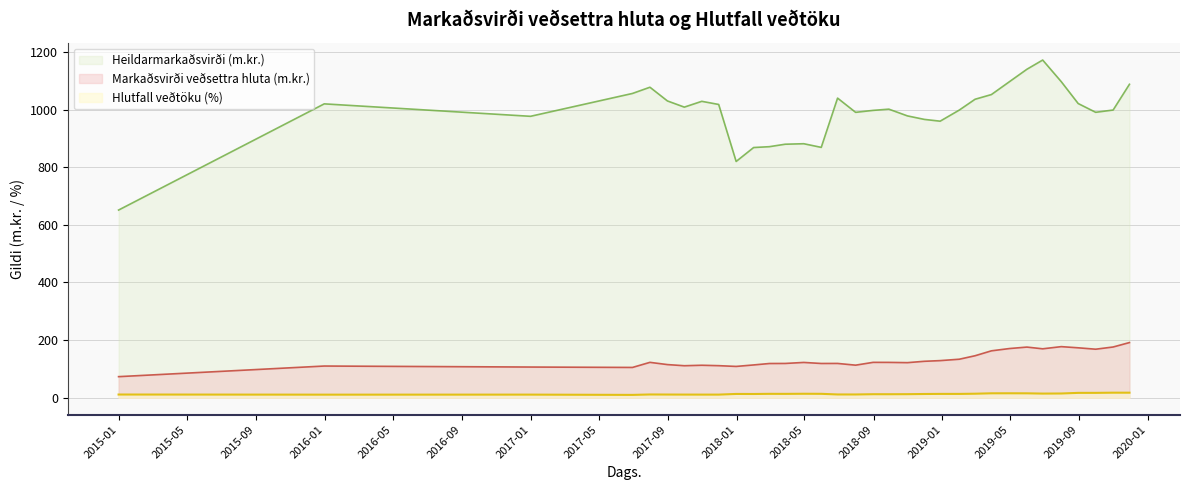

Rank the categories by Markaðsvirði veðsettra hluta value from highest to lowest.

2019-11-29, 2019-07-31, 2019-10-31, 2019-05-31, 2019-08-30, 2019-04-30, 2019-06-28, 2019-09-30, 2019-03-29, 2019-02-28, 2019-01-31, 2018-12-28, 2018-11-30, 2018-08-31, 2017-07-31, 2018-09-28, 2018-04-30, 2018-10-31, 2018-06-29, 2018-03-28, 2018-05-31, 2018-02-28, 2017-08-31, 2018-01-31, 2018-07-31, 2017-10-31, 2017-11-30, 2017-09-30, 2015-12-31, 2017-12-31, 2016-12-31, 2017-06-30, 2014-12-31